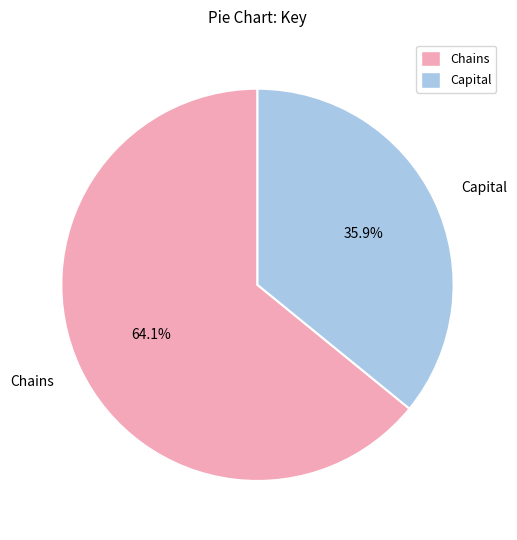

To the nearest percent, what is the difference between the Capital and Chains slice percentages?

28%